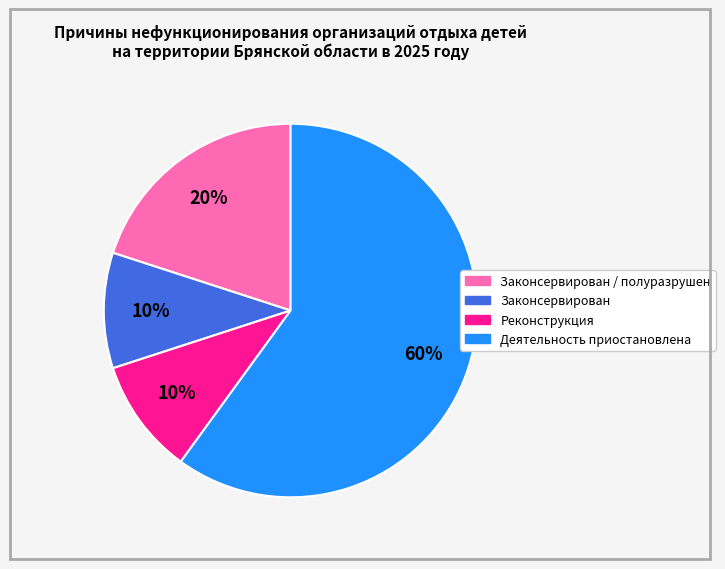

To the nearest percent, what is the difference between the largest and smallest slice percentages?

50%